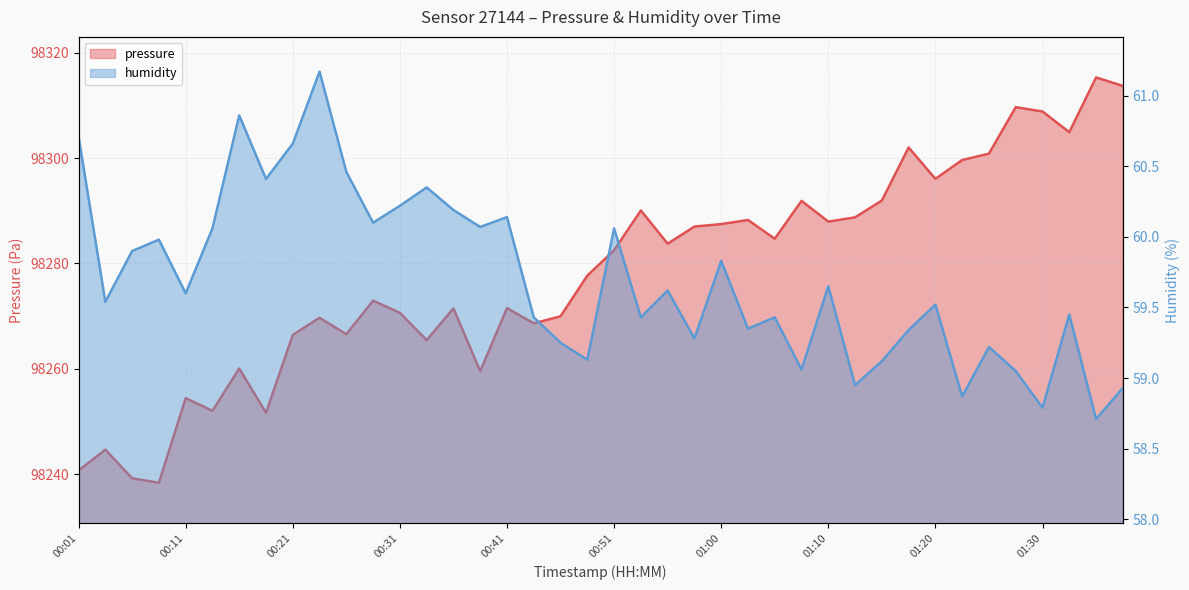

True or false: humidity has a value of 59.5 at 00:04.

True